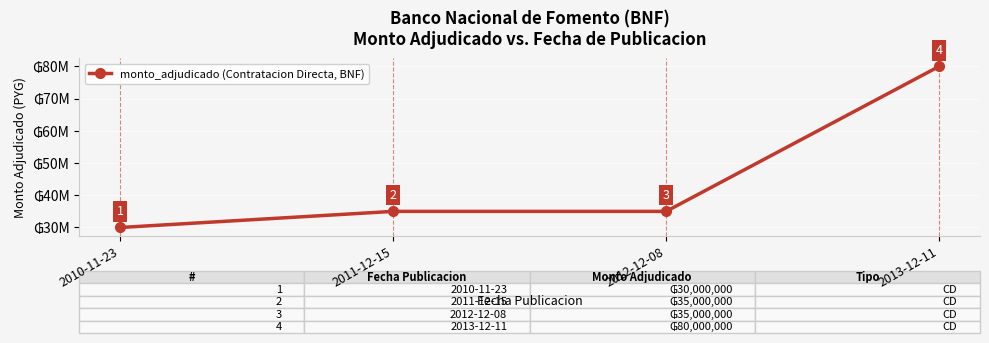

Which has a higher value, 2011-12-15 or 2013-12-11?

2013-12-11